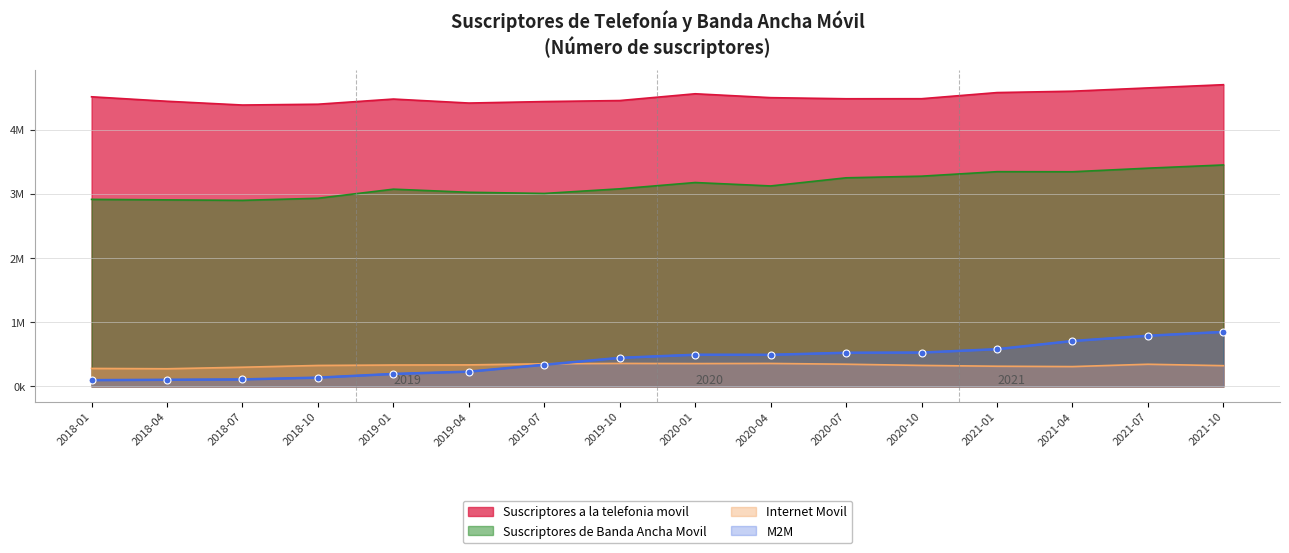

What is the smallest value displayed?

98590